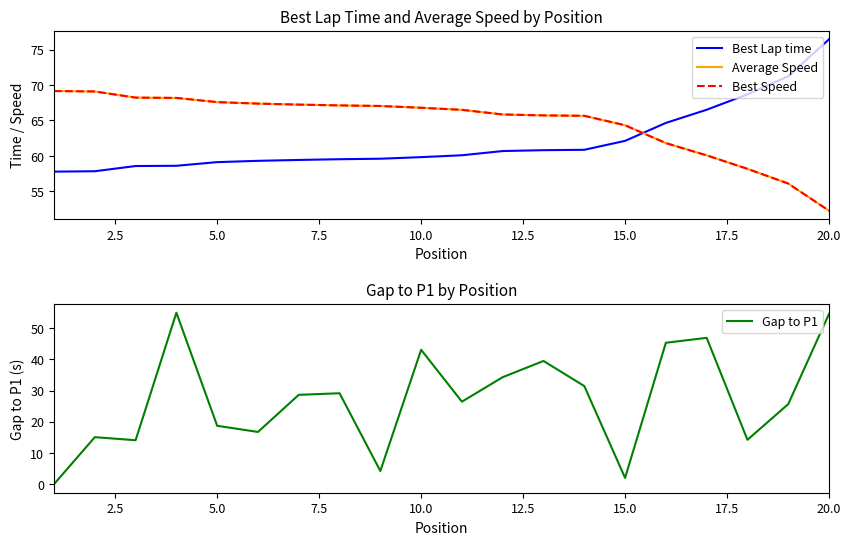

Is it true that Gap to P1 equals 73.4 at 10.0?

False